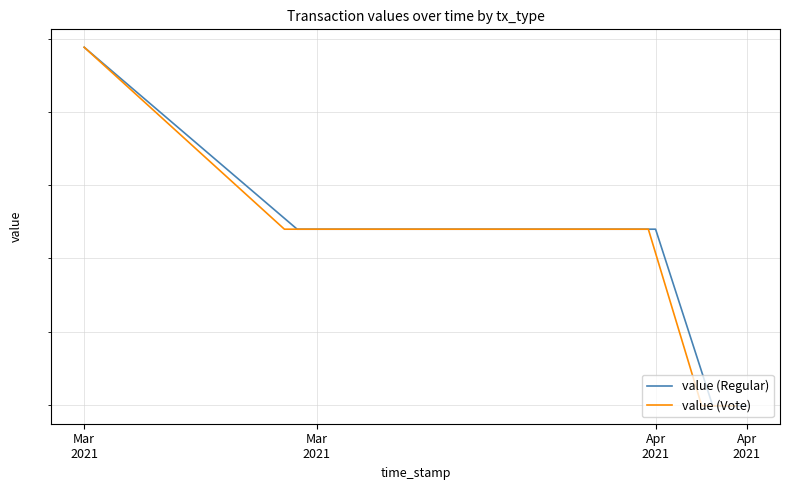

At which category is the sum across all series the highest?

Mar
2021